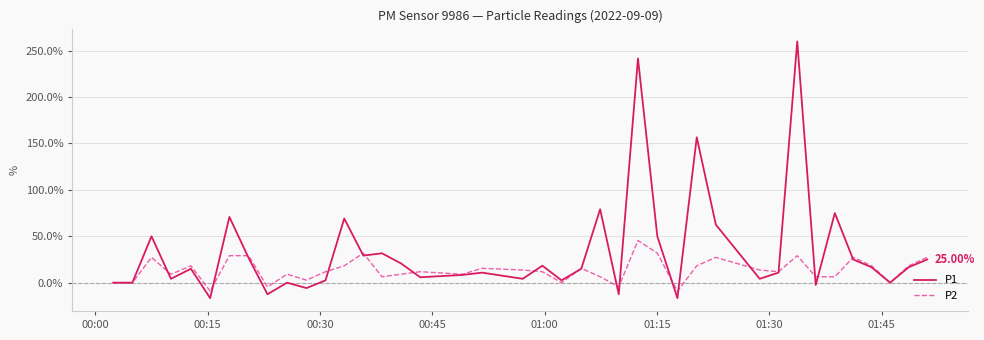

Rank the series by their average value, from lowest to highest.

P2, P1